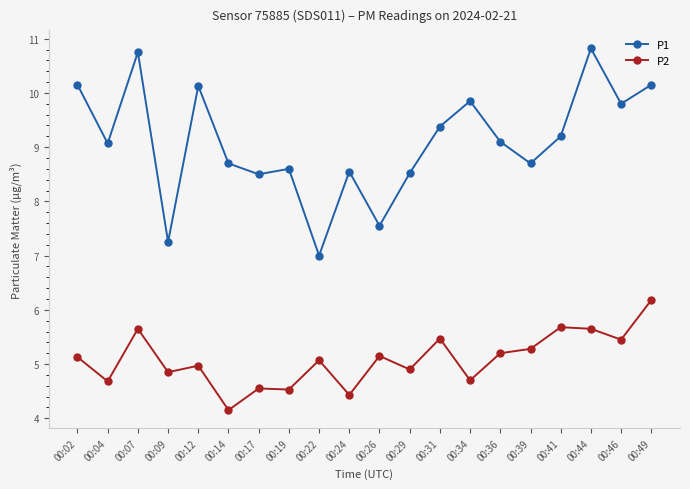

True or false: P1 and P2 intersect in this chart.

False